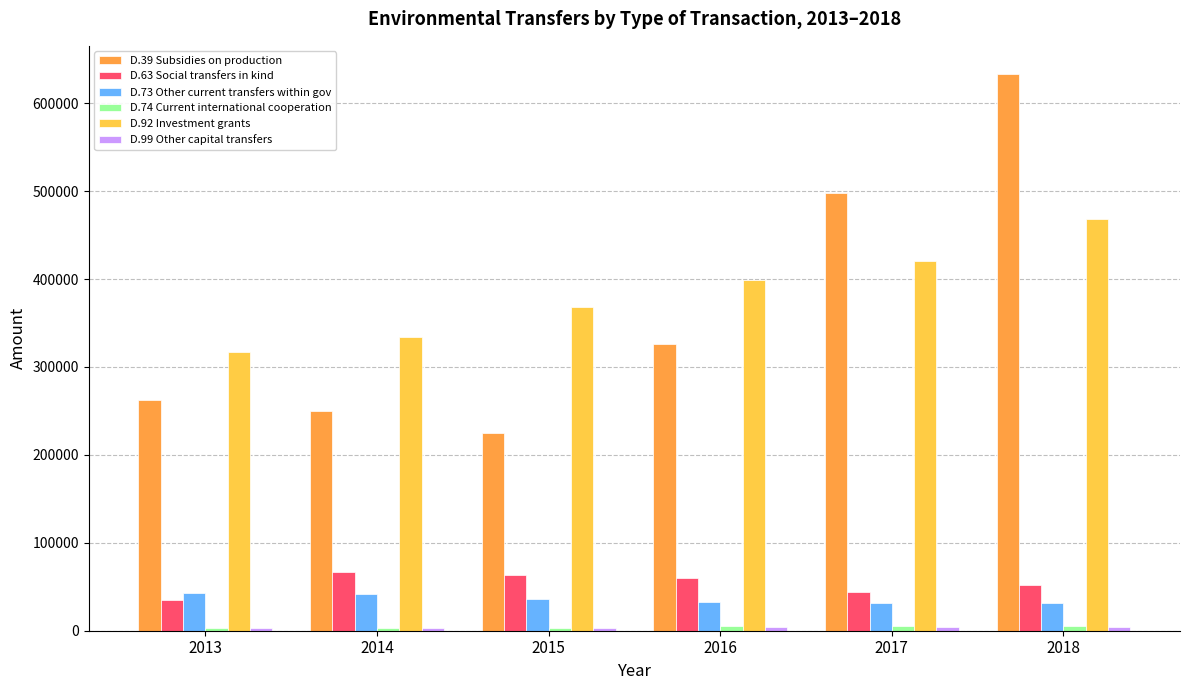

What is the minimum value for D.92 Investment grants?

317567.8